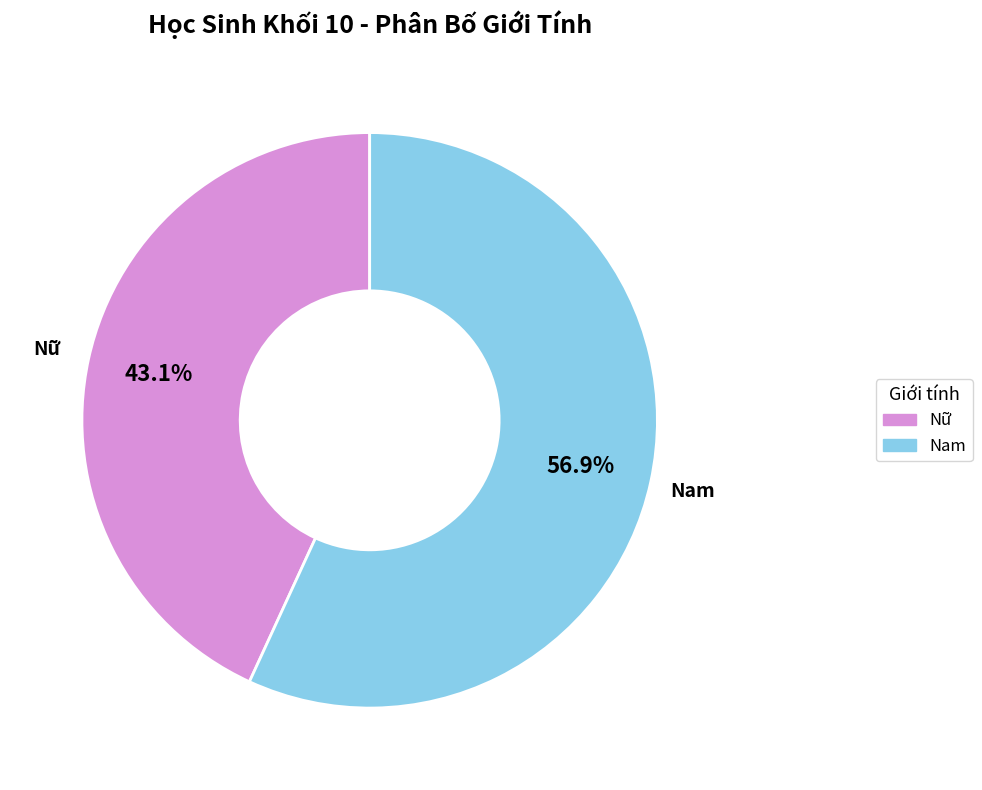

Does Nữ account for over 50% of the chart?

No